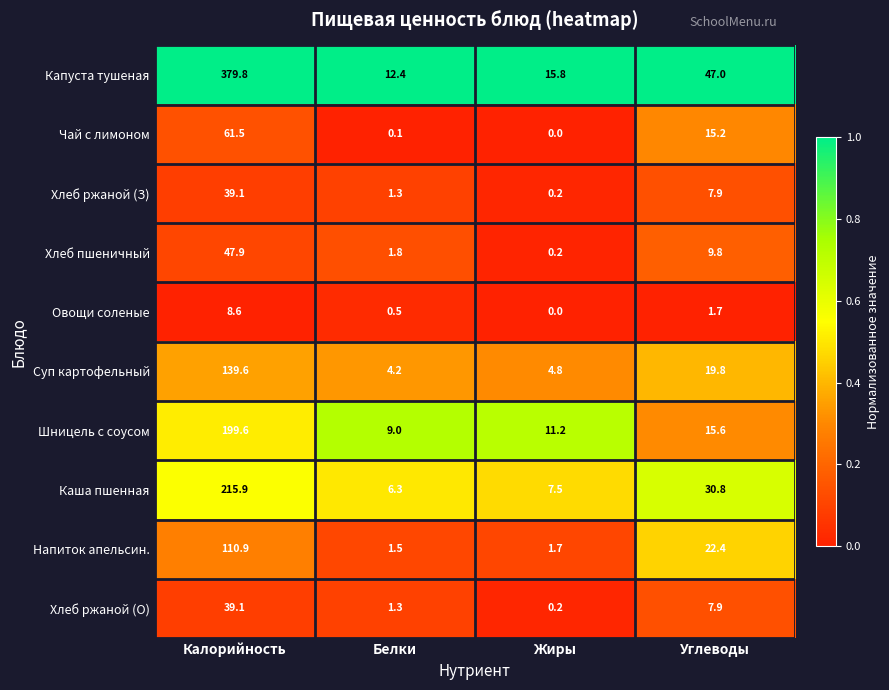

Which series has the largest total across all categories?

Капуста тушеная